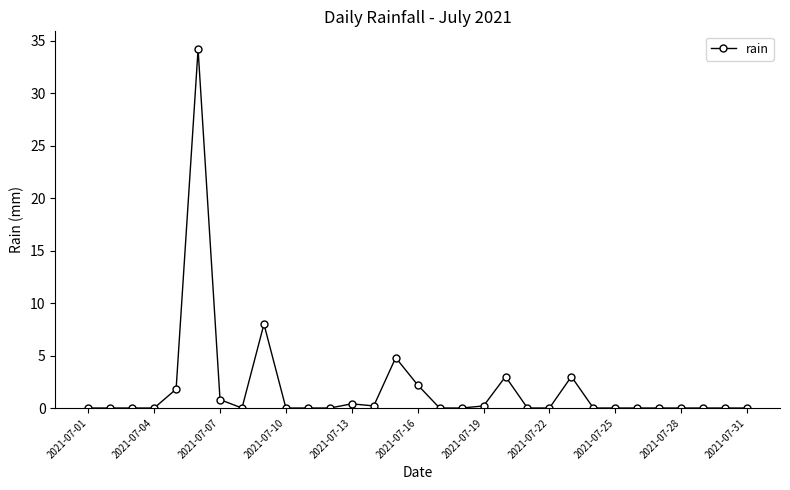

True or false: the data has more than 0 interior local peaks.

True